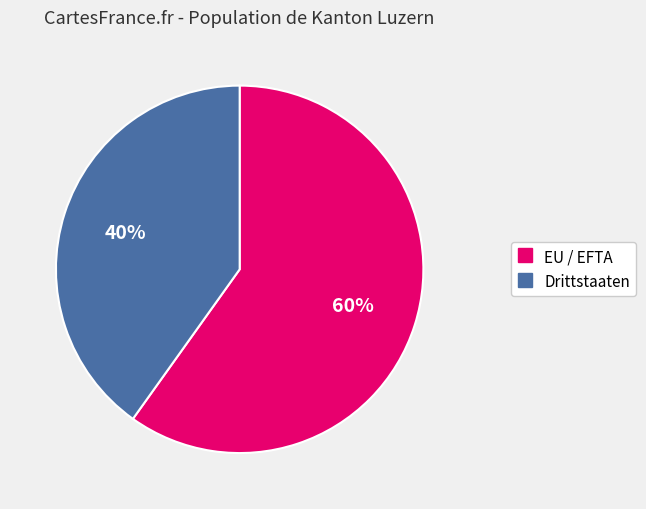

Which category has the smallest portion of the pie?

Drittstaaten